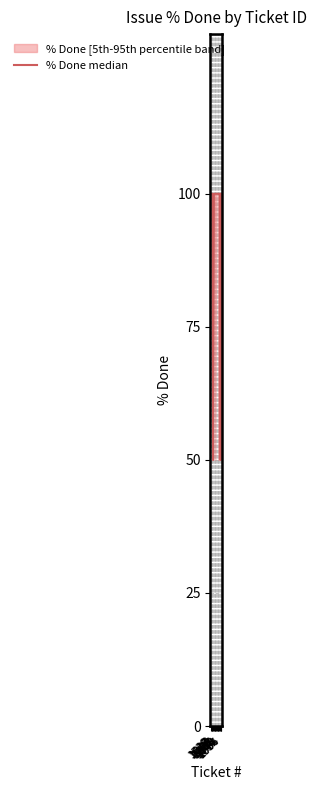

What position from the right is 1529?

15